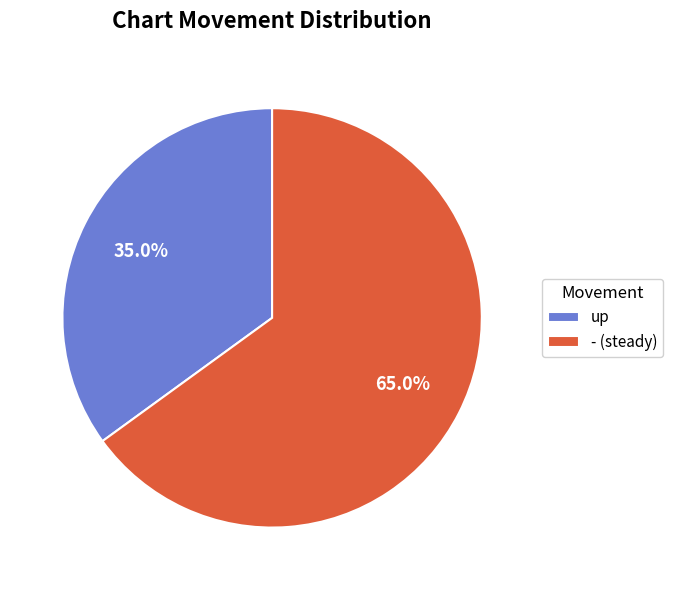

Combined, do - (steady) and up account for over 50%?

Yes